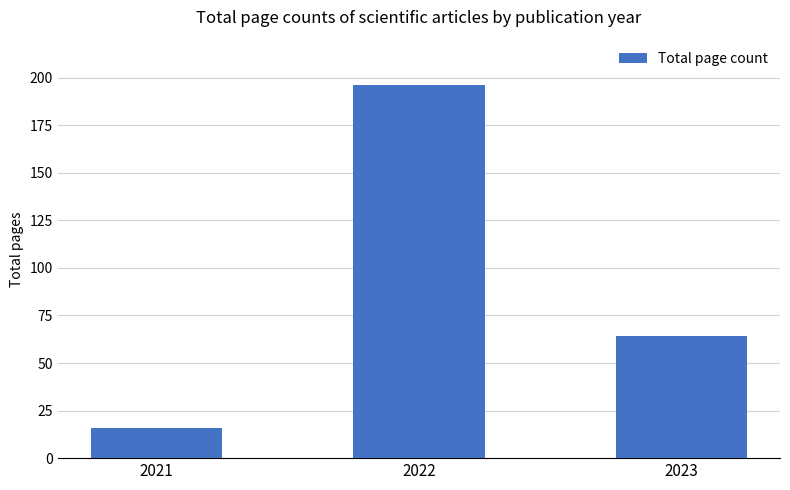

How many bars are there in total?

3